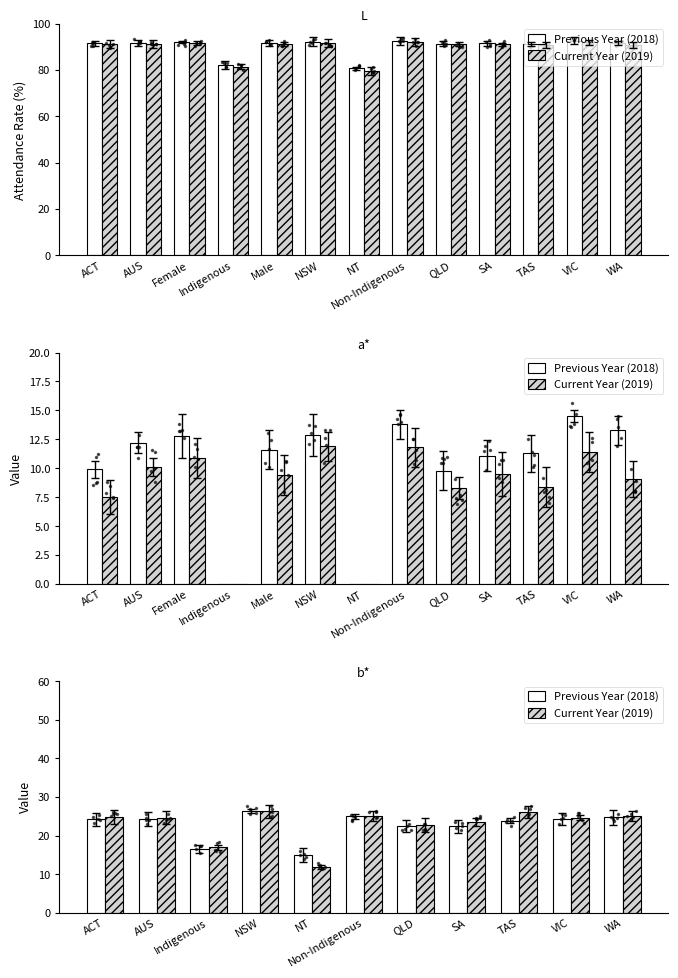

Are the bars grouped side by side (vs. stacked)?

Yes